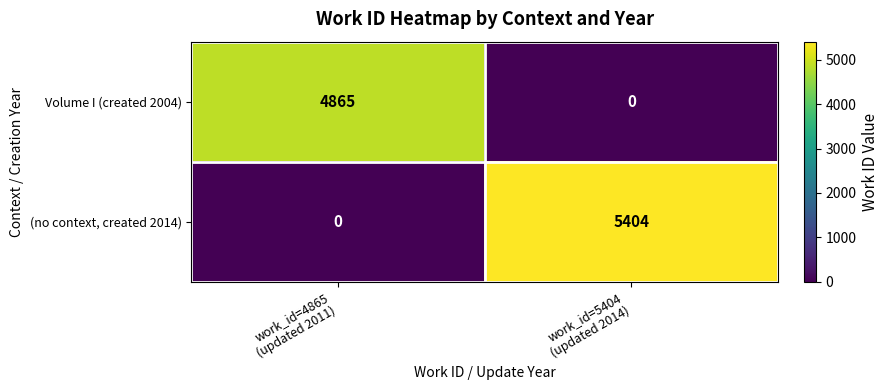

What is the highest value of the Volume I (created 2004) series?

4865